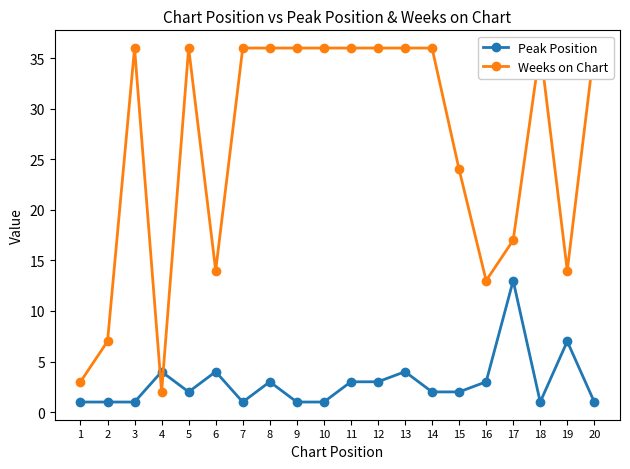

Which series has the largest total across all categories?

Weeks on Chart